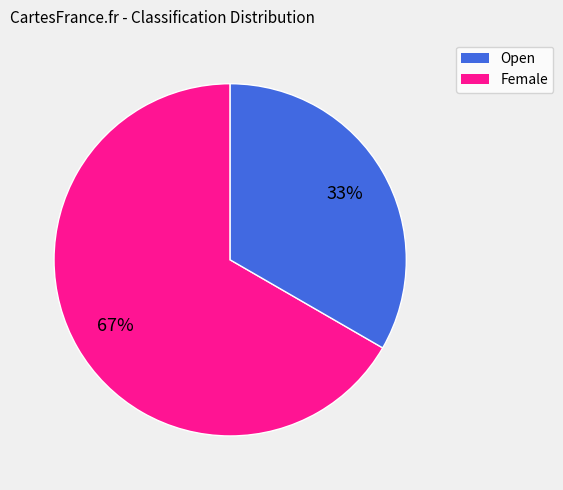

Is the sum of Female and Open greater than half?

Yes